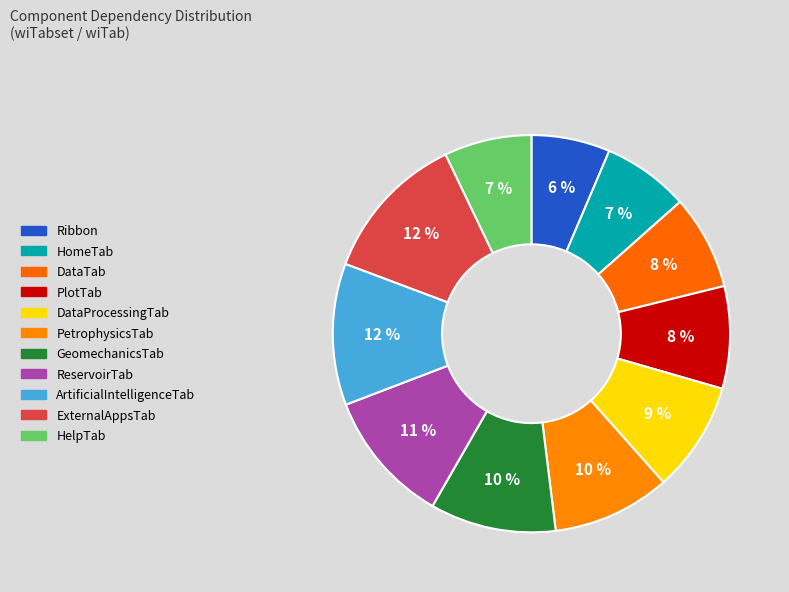

Is ReservoirTab the majority of the pie?

No